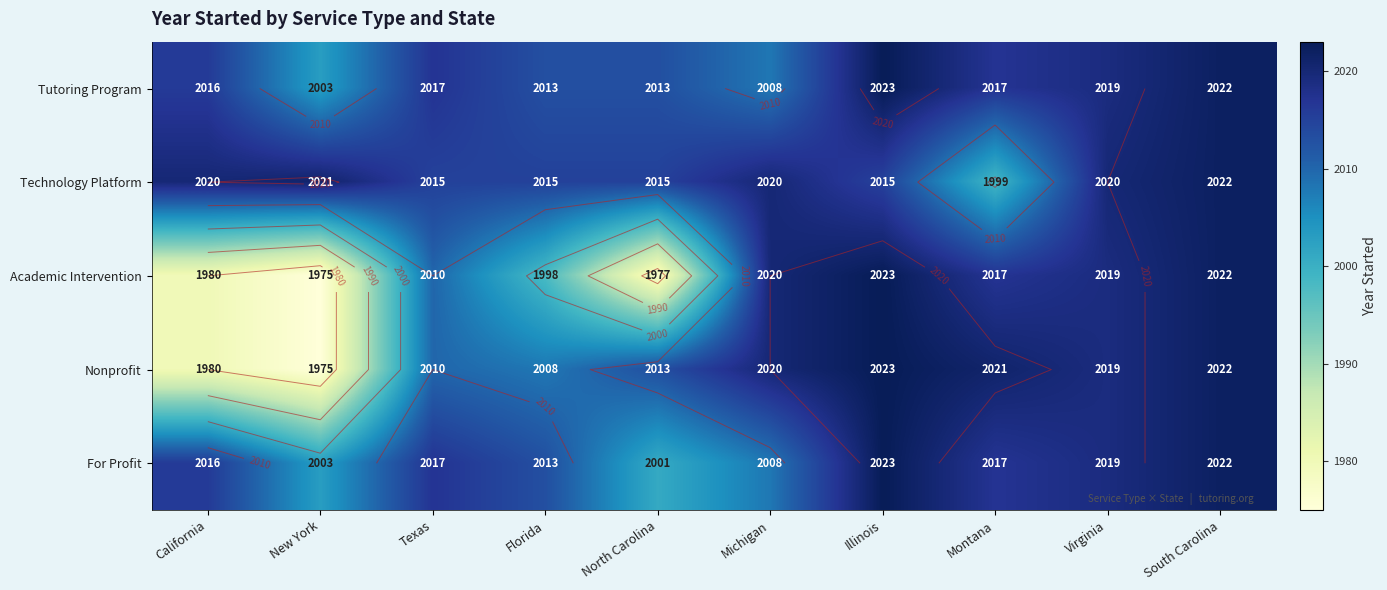

What is the sum of all Tutoring Program values?

20151